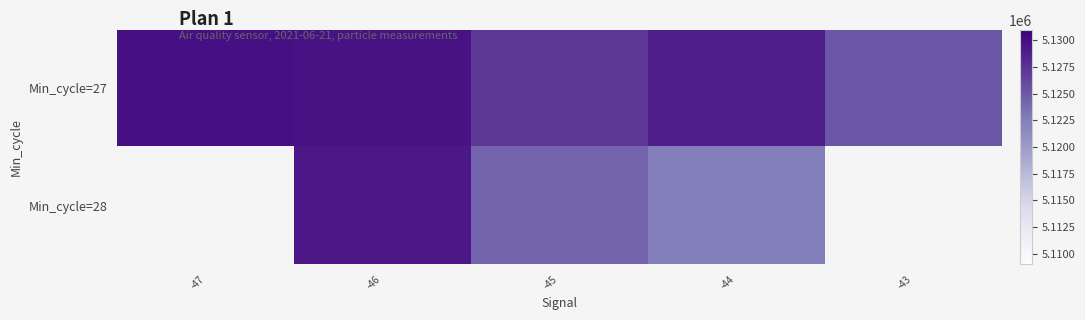

Is it true that Min_cycle=28 equals 5124237.2 at -45?

True